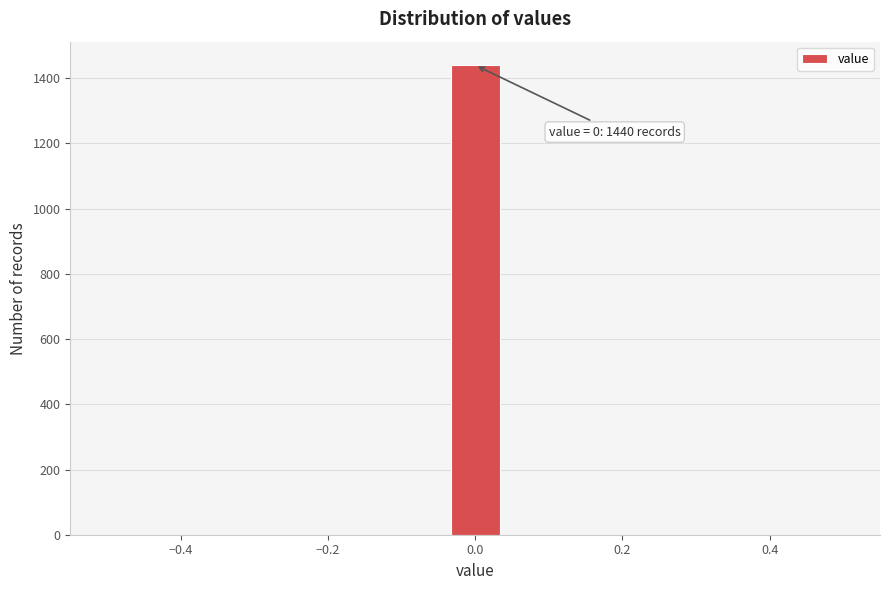

Read against the x-axis, roughly where is the centre of the tallest bar?

0.00